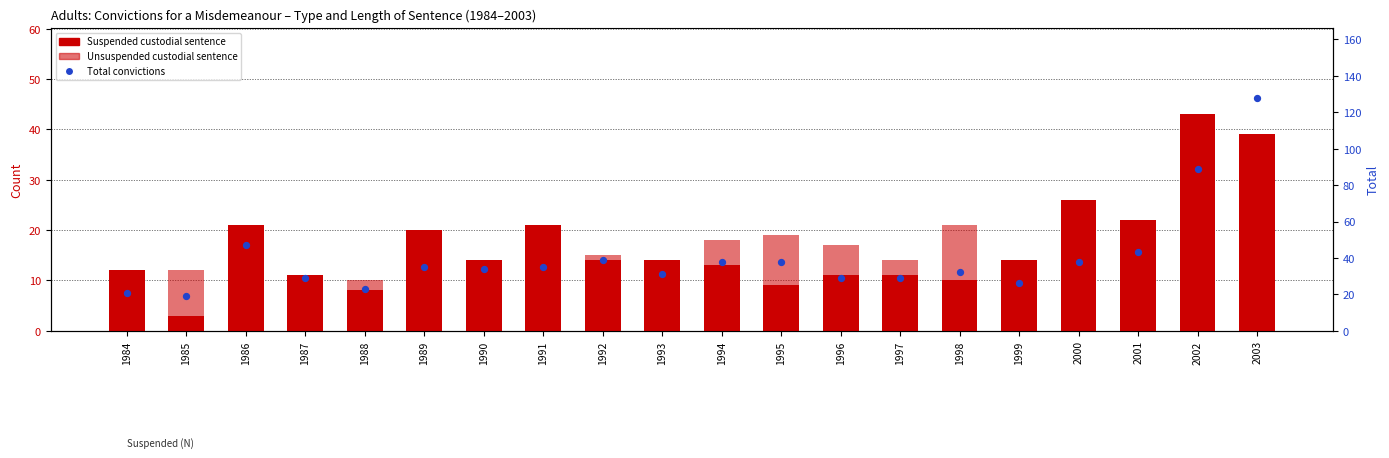

At which category is the sum across all series the highest?

2003